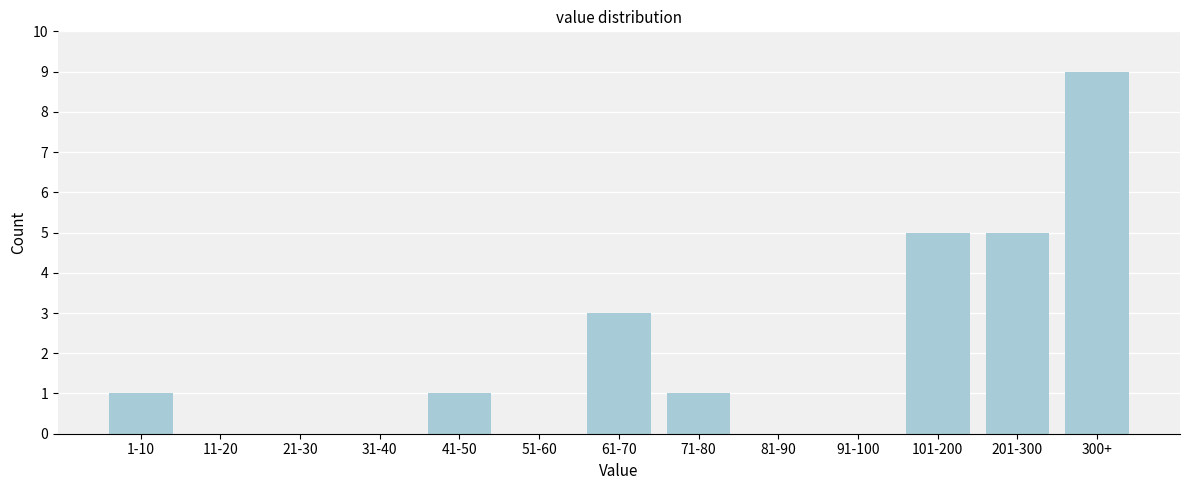

Reading left to right, list all the values displayed in this chart.

1-10=1	11-20=0	21-30=0	31-40=0	41-50=1	51-60=0	61-70=3	71-80=1	81-90=0	91-100=0	101-200=5	201-300=5	300+=9